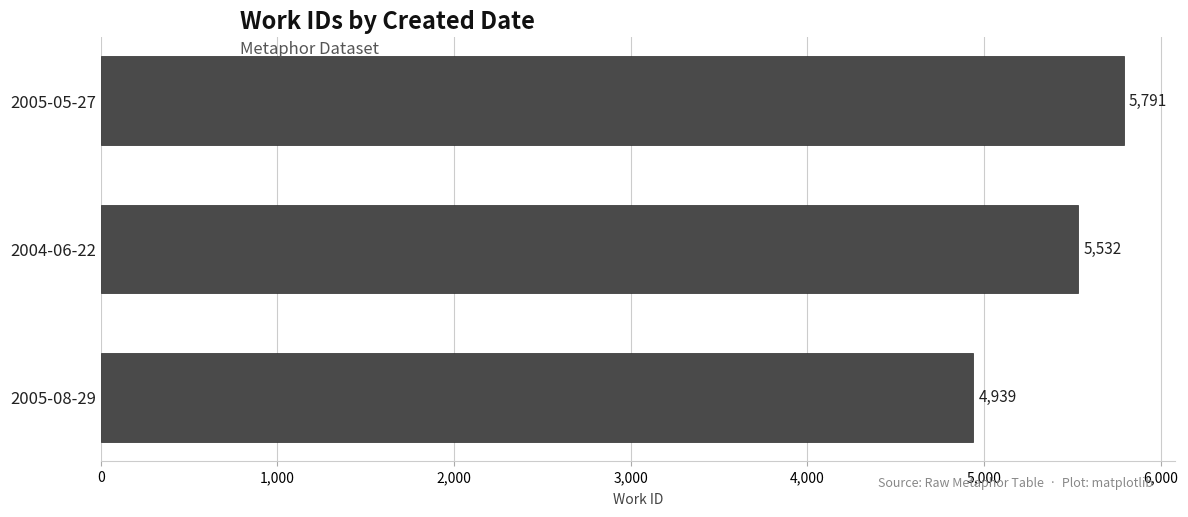

What position from the bottom is 2005-08-29?

1